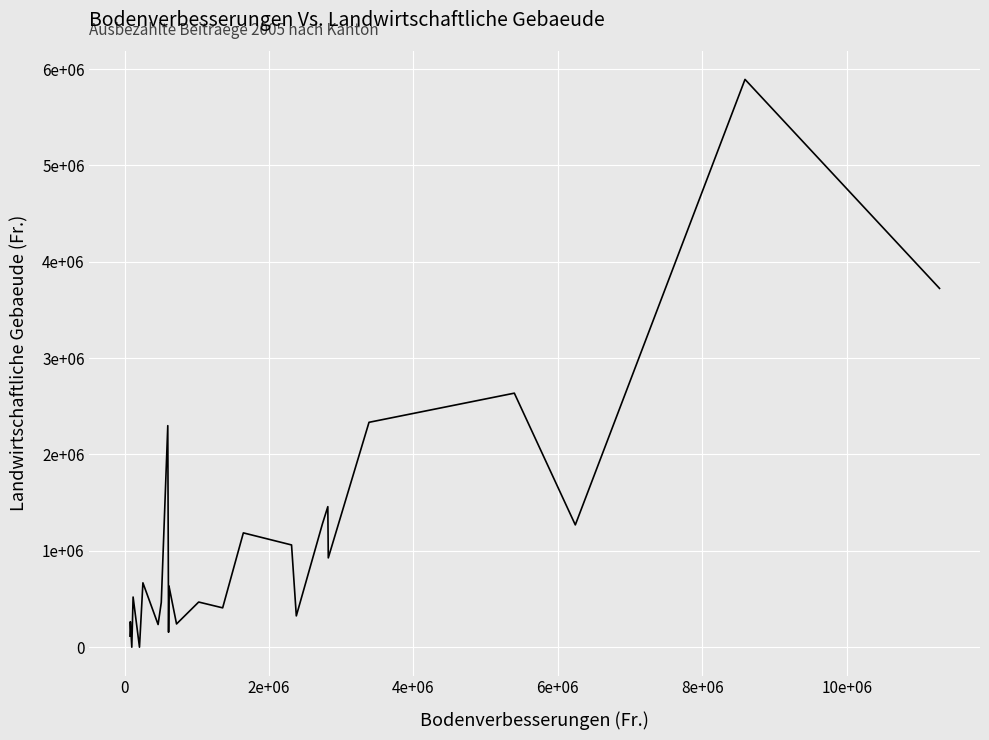

Does the chart have visible grid lines?

Yes